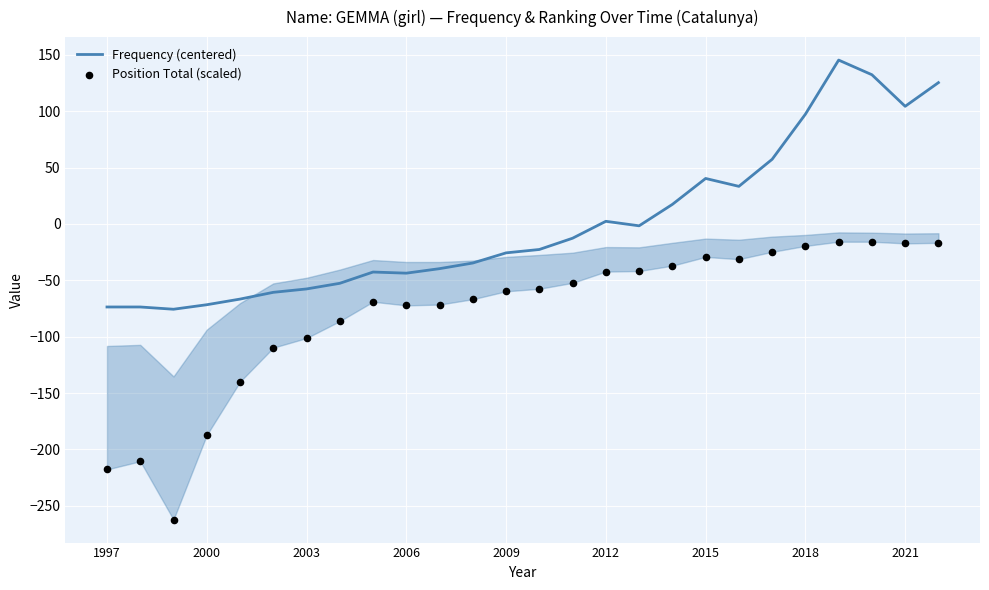

What are all the series names shown in the legend?

Frequency (centered), Position Total (scaled)